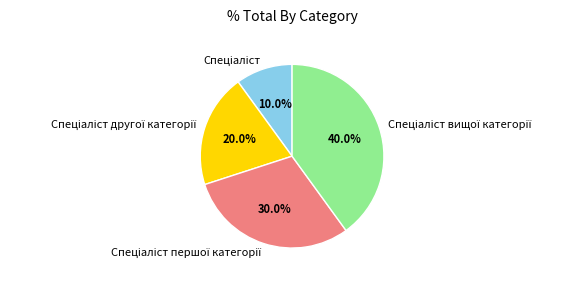

To the nearest percent, what is the average slice percentage?

25%